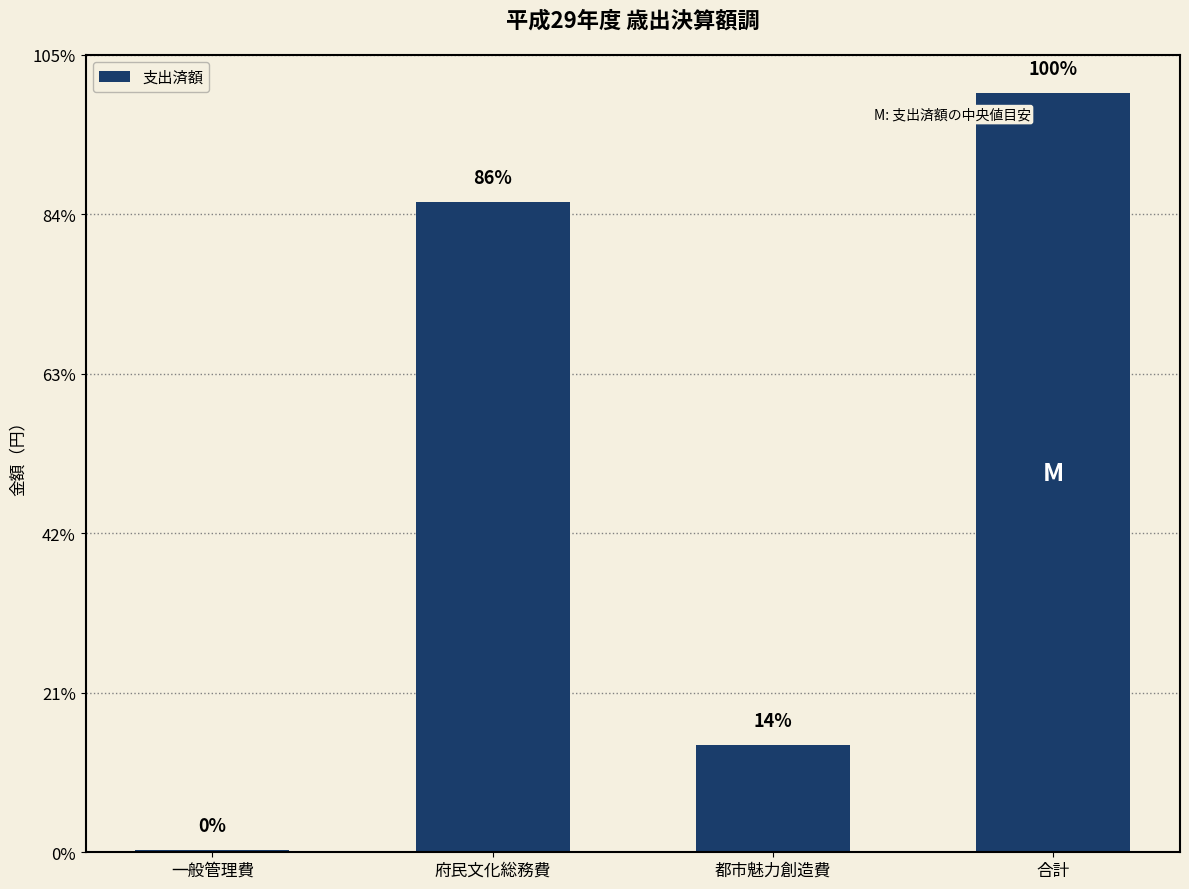

Are the bars horizontal?

No